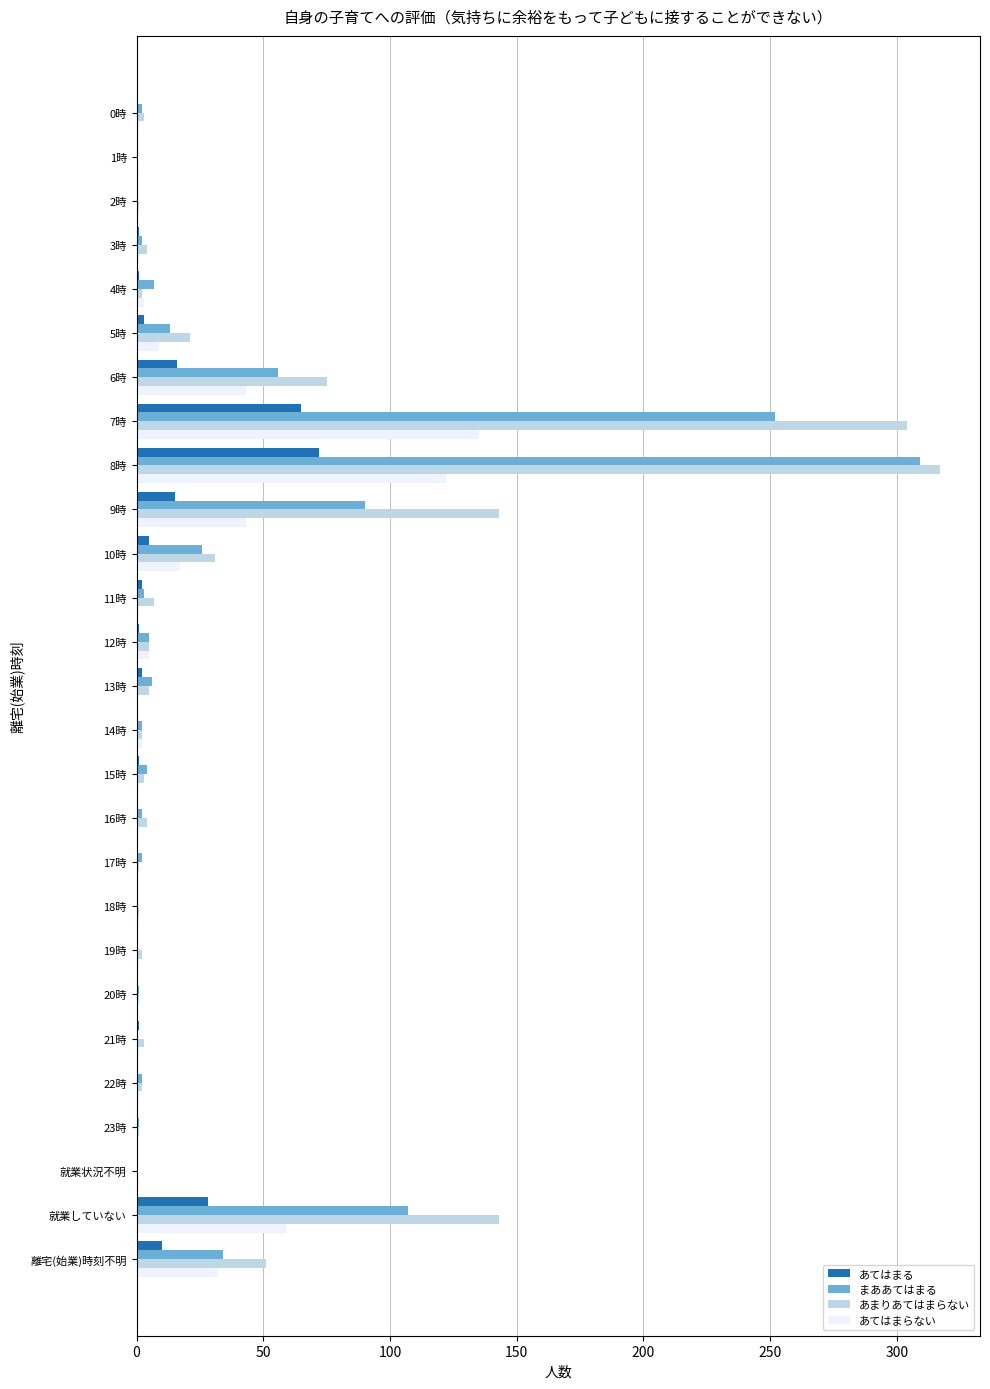

Which label corresponds to the largest value in the chart?

8時